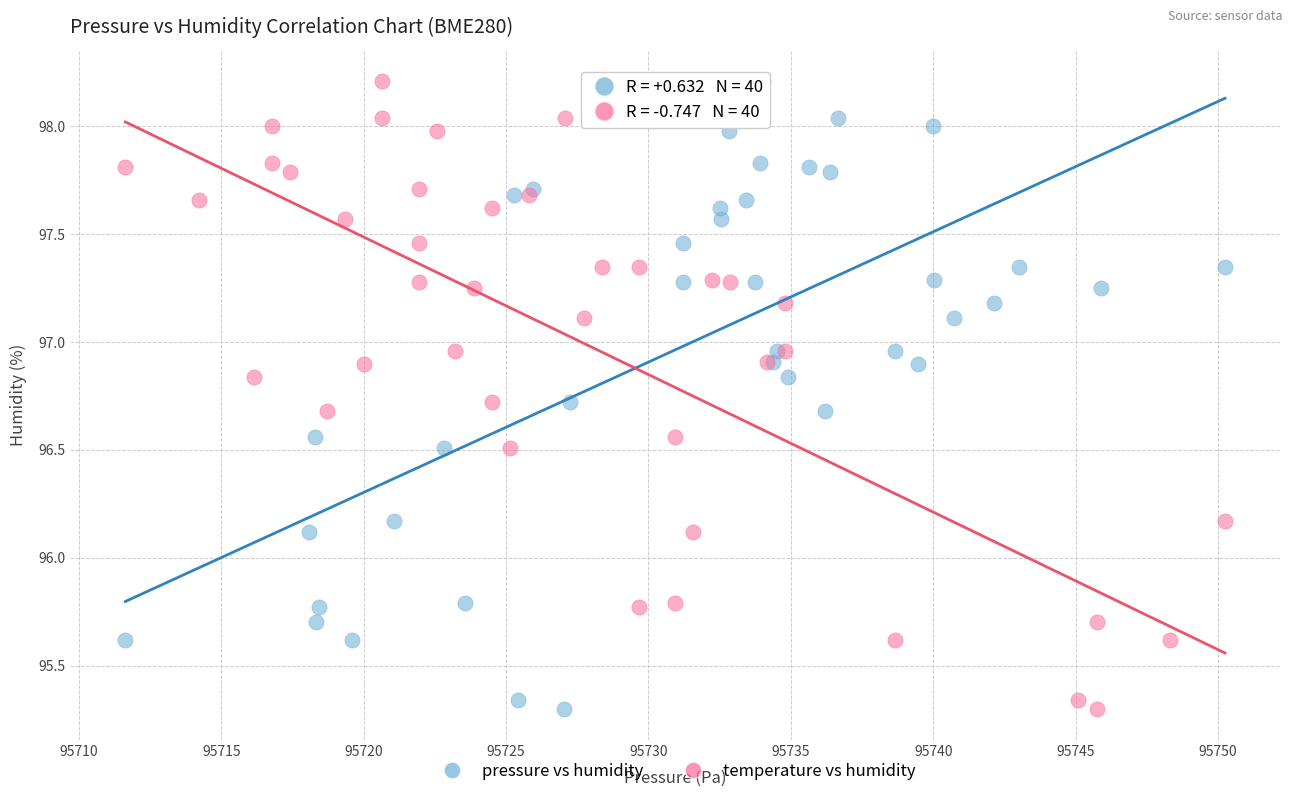

What are all the series names shown in the legend?

pressure vs humidity, temperature vs humidity